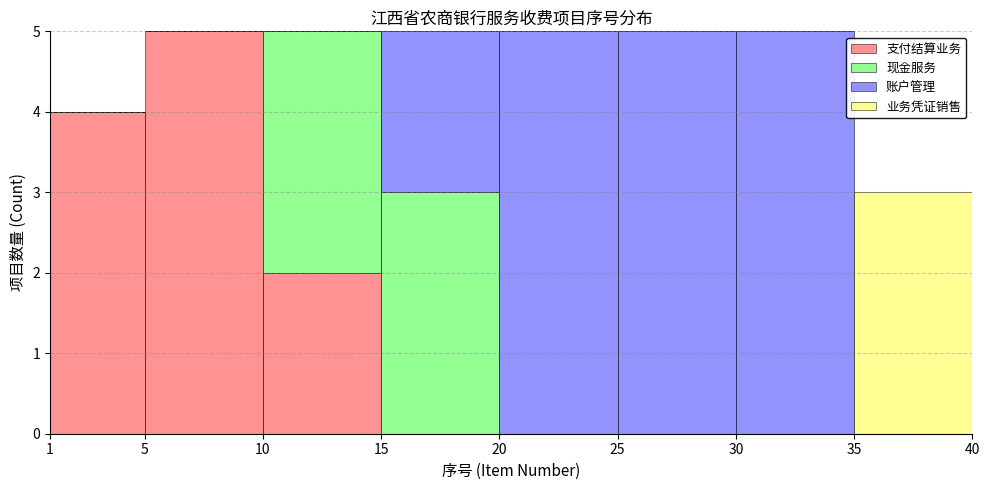

Reading left to right, transcribe this chart: for each stacked bar, give the range it covers on the x-axis and its total height. The values are not printed on the chart, so give them approximately, as read against the axis.

1 to 5: 4
5 to 10: 5
10 to 15: 5
15 to 20: 5
20 to 25: 5
25 to 30: 5
30 to 35: 5
35 to 40: 3